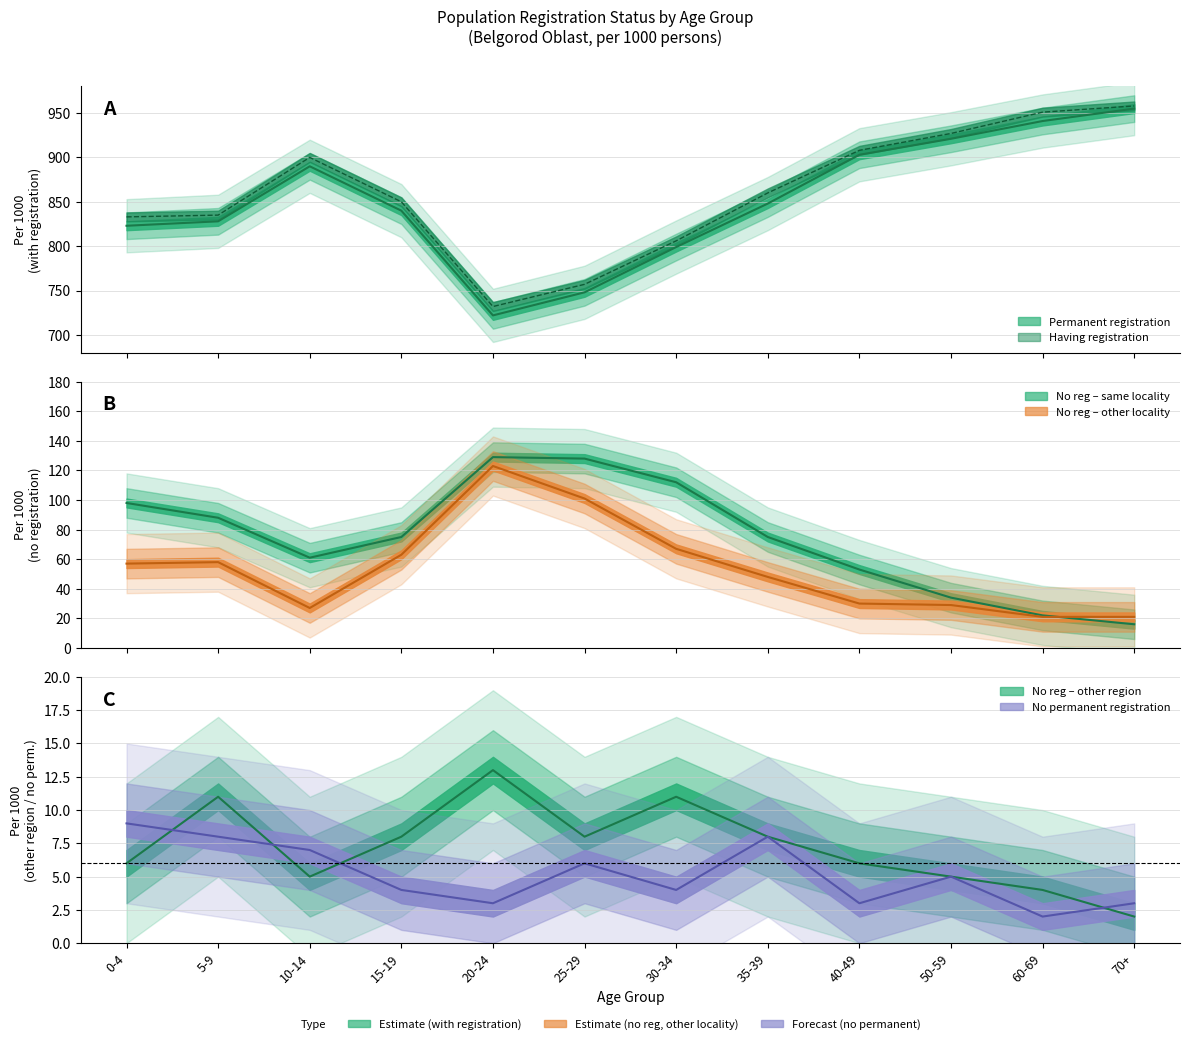

At which category does having_registration reach its first local peak?

10-14